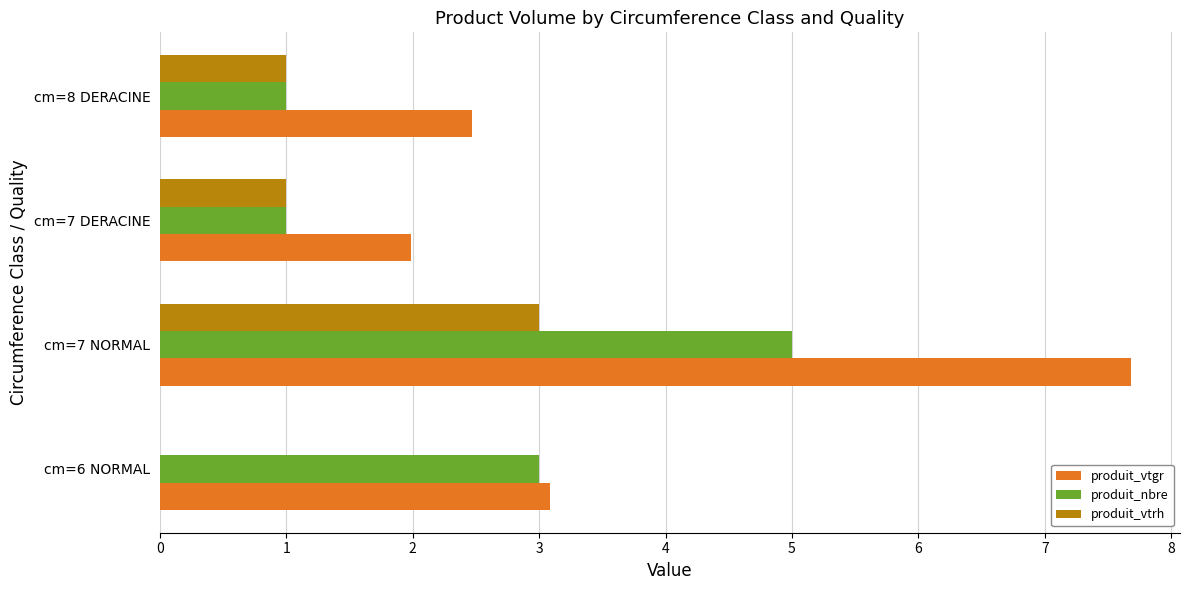

Which series has the largest total across all categories?

produit_vtgr